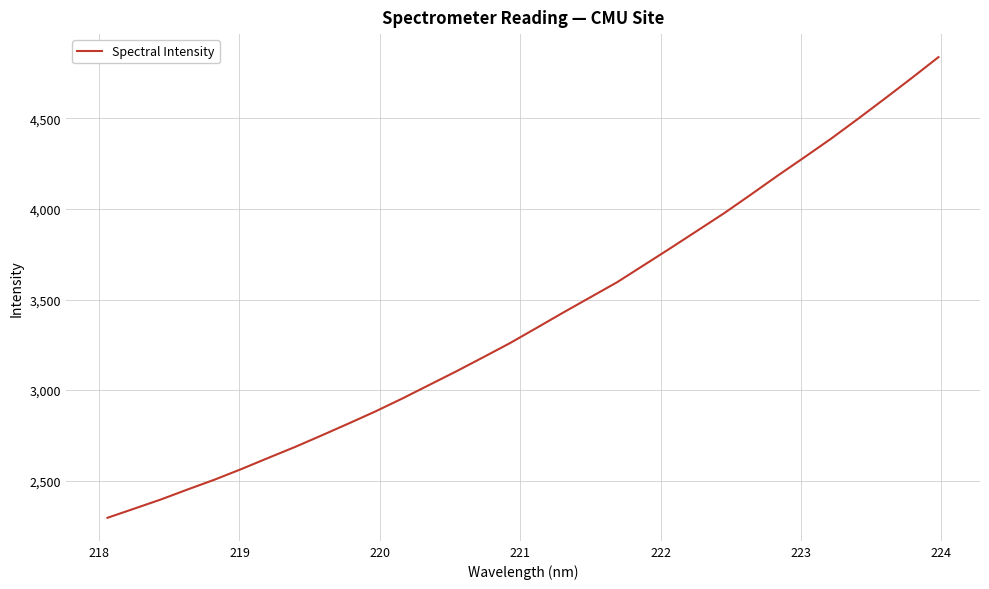

What is the difference between the second highest and second lowest values?

2377.6